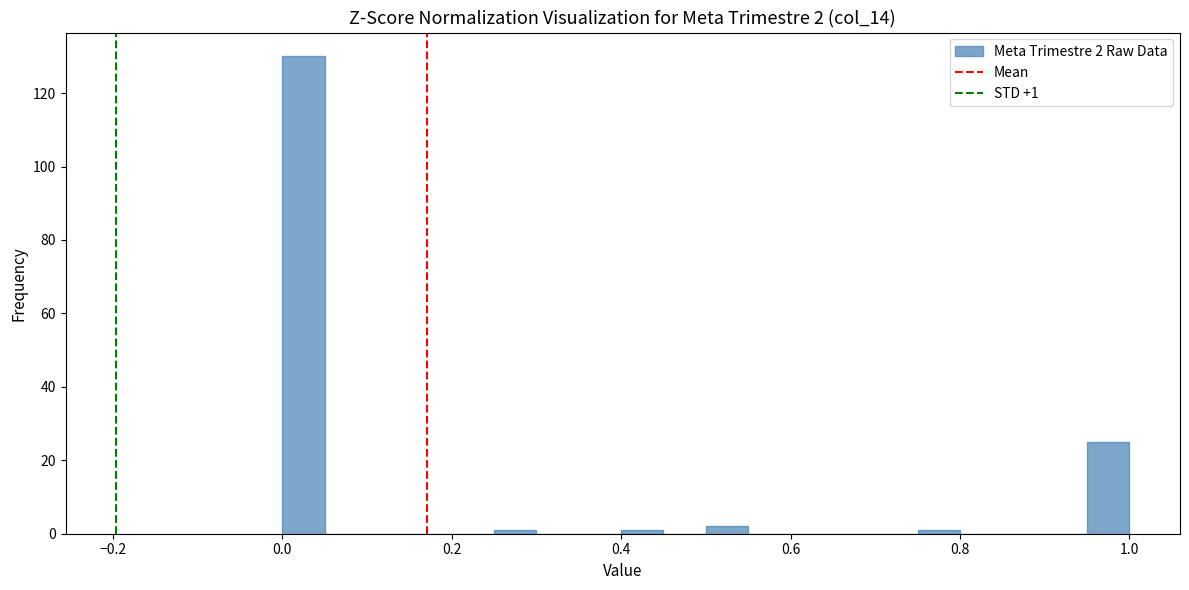

Around what value on the x-axis is the tallest bar? Give the approximate position of its centre, as read against the axis.

0.02